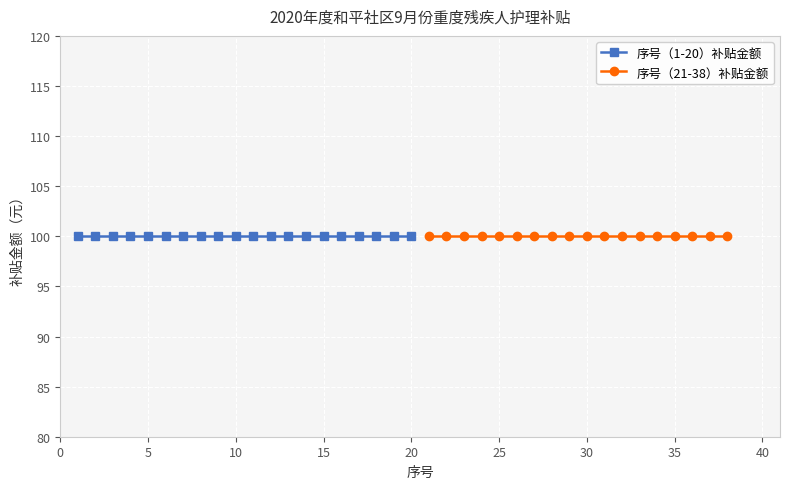

List the labels in order of 序号（前20） value, largest first.

20, 19, 18, 17, 16, 15, 14, 13, 12, 11, 10, 9, 8, 7, 6, 5, 4, 3, 2, 1